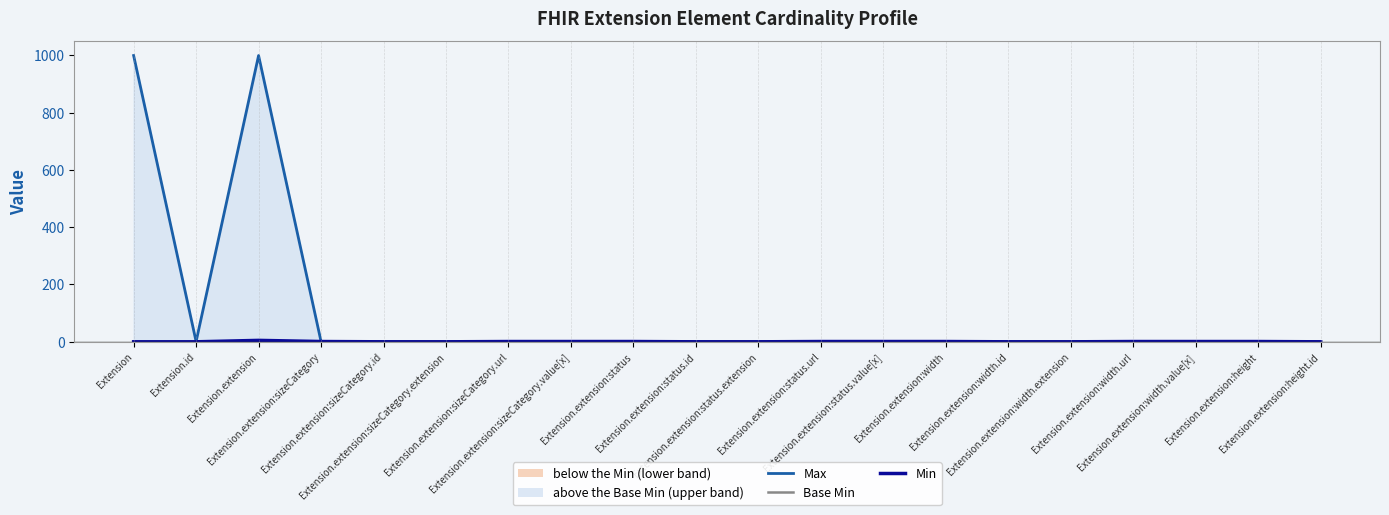

Where is the first local maximum for Max?

Extension.extension